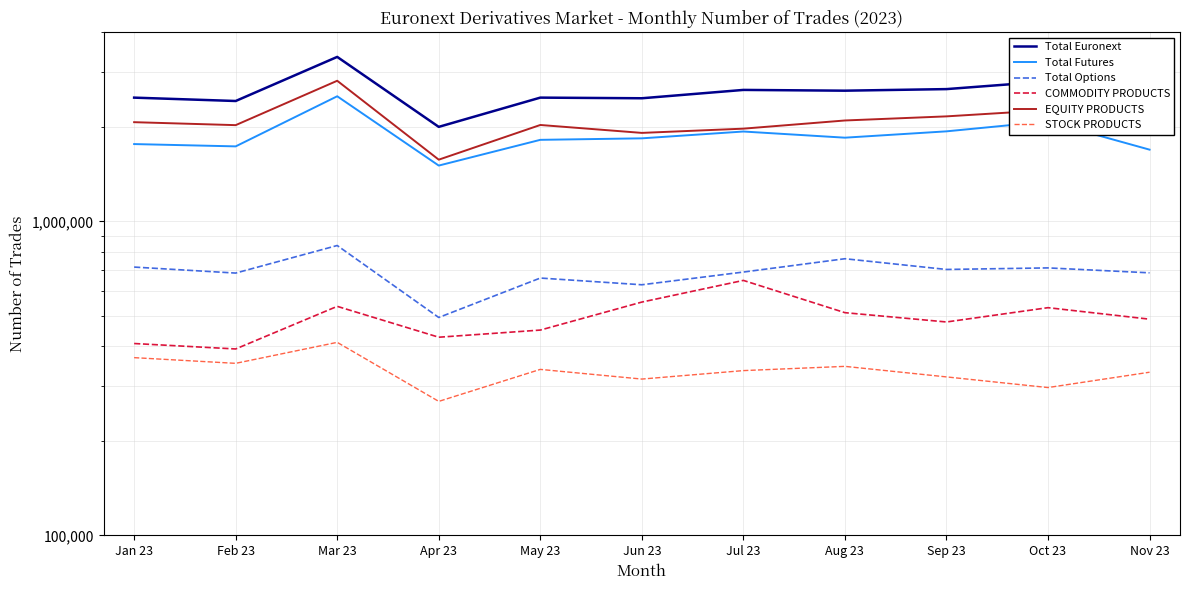

Reading left to right, transcribe all the data shown in this chart.

Total Euronext: 2478050	2417659	3340752	1999856	2478329	2466714	2622385	2607741	2638106	2791725	2377807
Total Futures: 1762837	1733221	2502994	1505692	1818427	1838566	1932822	1847408	1935315	2080847	1692147
Total Options: 715213	684438	837758	494164	659902	628148	689563	760333	702791	710878	685660
COMMODITY PRODUCTS: 408259	392293	536207	427561	450570	553296	648587	511917	478153	531026	488048
EQUITY PRODUCTS: 2069791	2025366	2804545	1572295	2027759	1913418	1973798	2095824	2159953	2260699	1889759
STOCK PRODUCTS: 368077	353028	411779	267081	337703	314577	334715	345281	319603	295569	330770